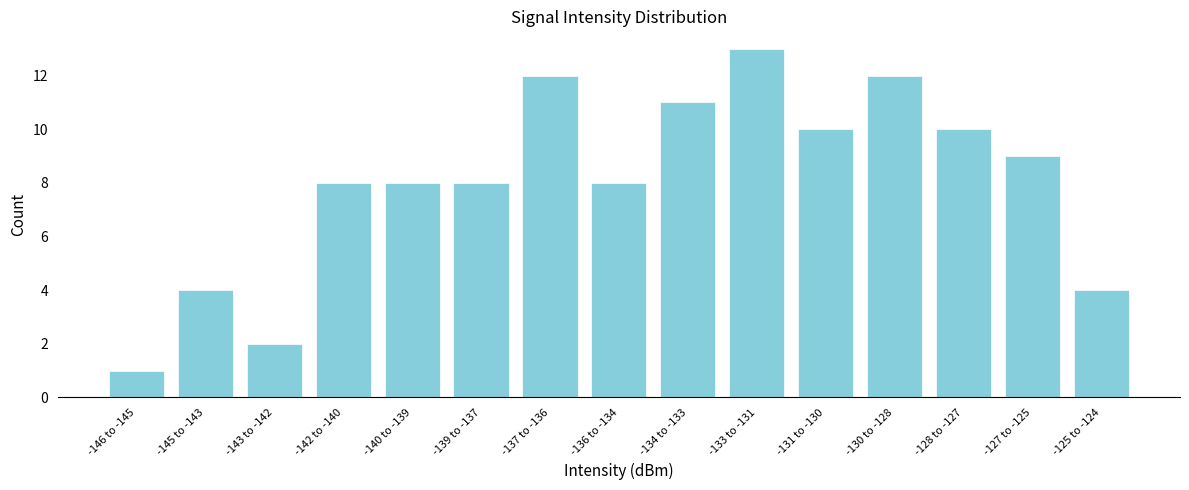

Reading left to right, transcribe all the data shown in this chart.

1	4	2	8	8	8	12	8	11	13	10	12	10	9	4